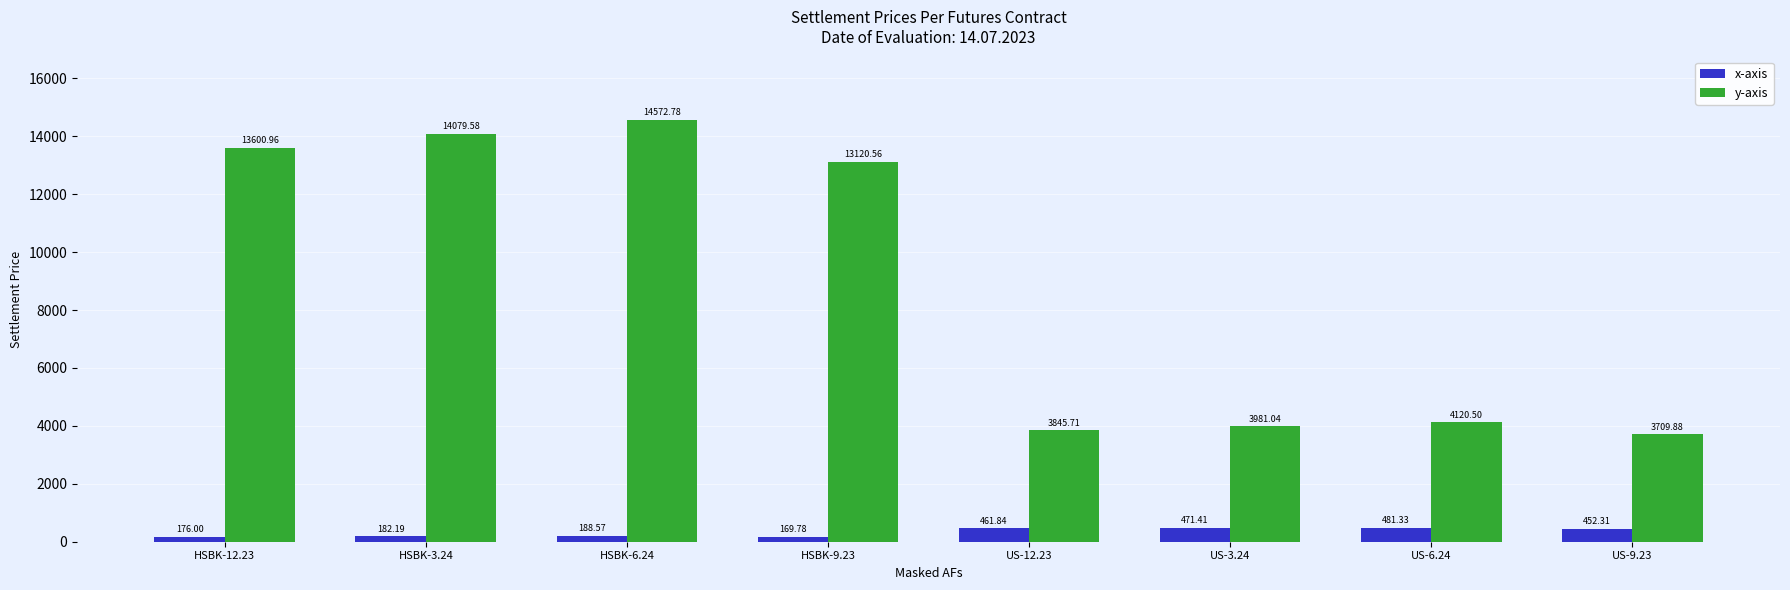

Rank the series by their average value, from highest to lowest.

y-axis, x-axis